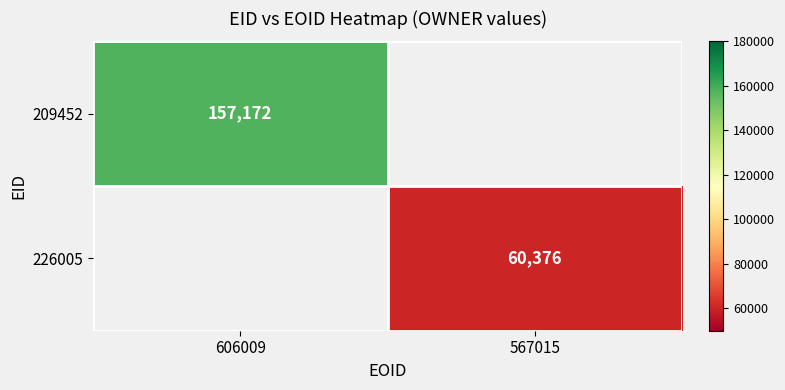

Is the value of 226005 at 567015 greater than the value of 209452 at 606009?

No